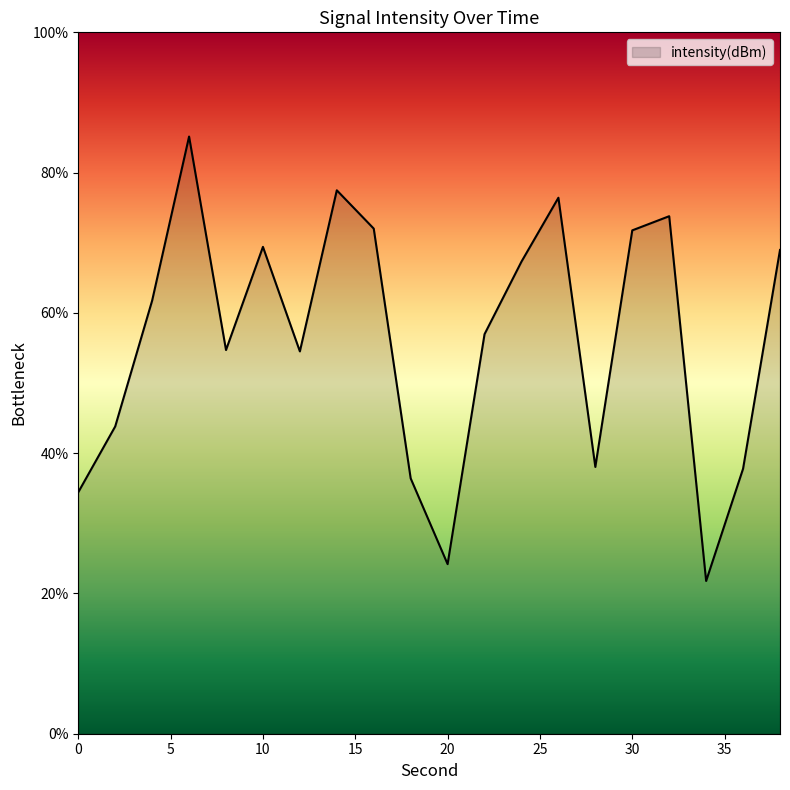

What is the greatest value displayed?

85.1